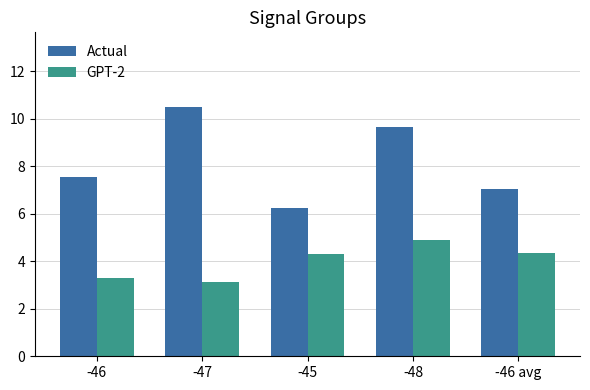

How many bars are there in each group?

2